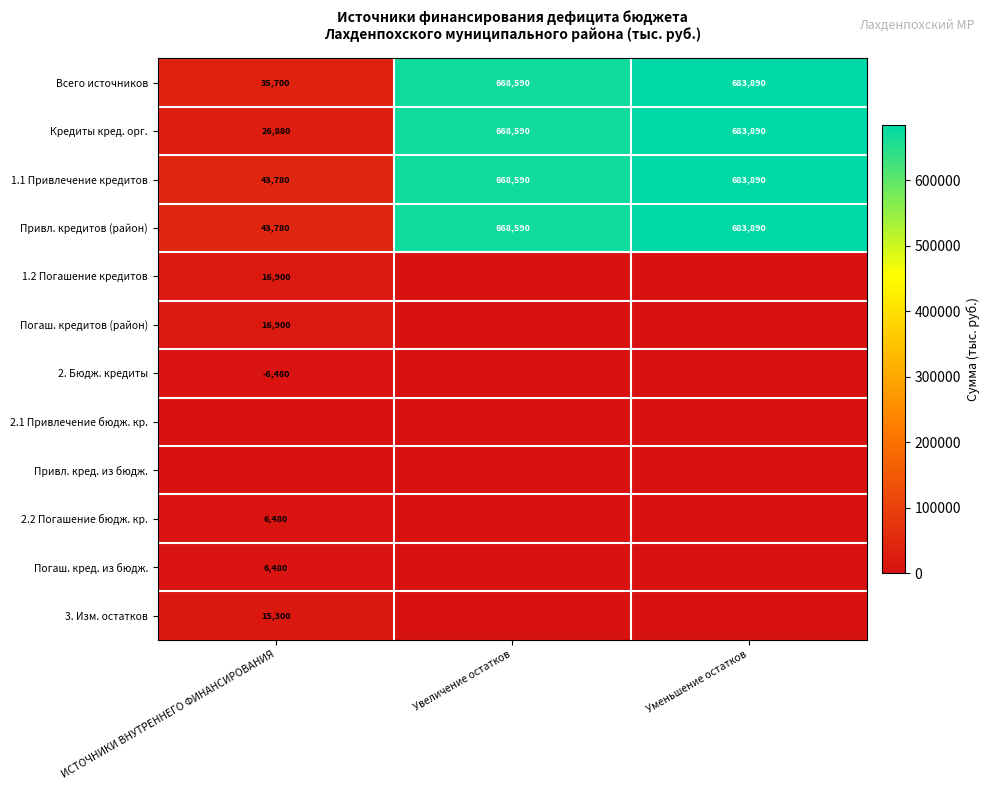

What is the average value of the Кредиты кред. орг. series?

459787